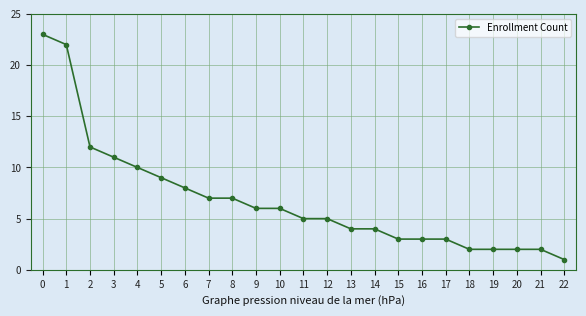

What is the greatest value displayed?

23